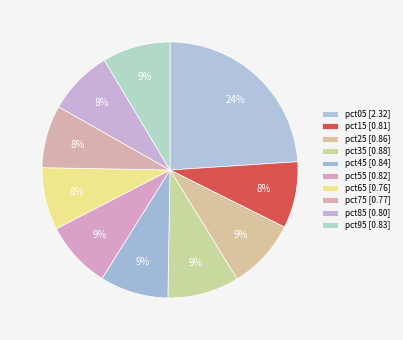

To the nearest percent, what is the average slice percentage?

10%